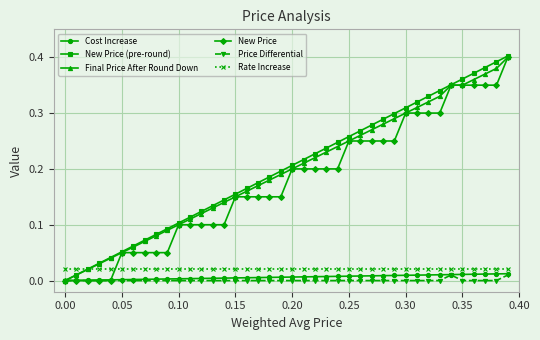

Does the chart have visible grid lines?

Yes